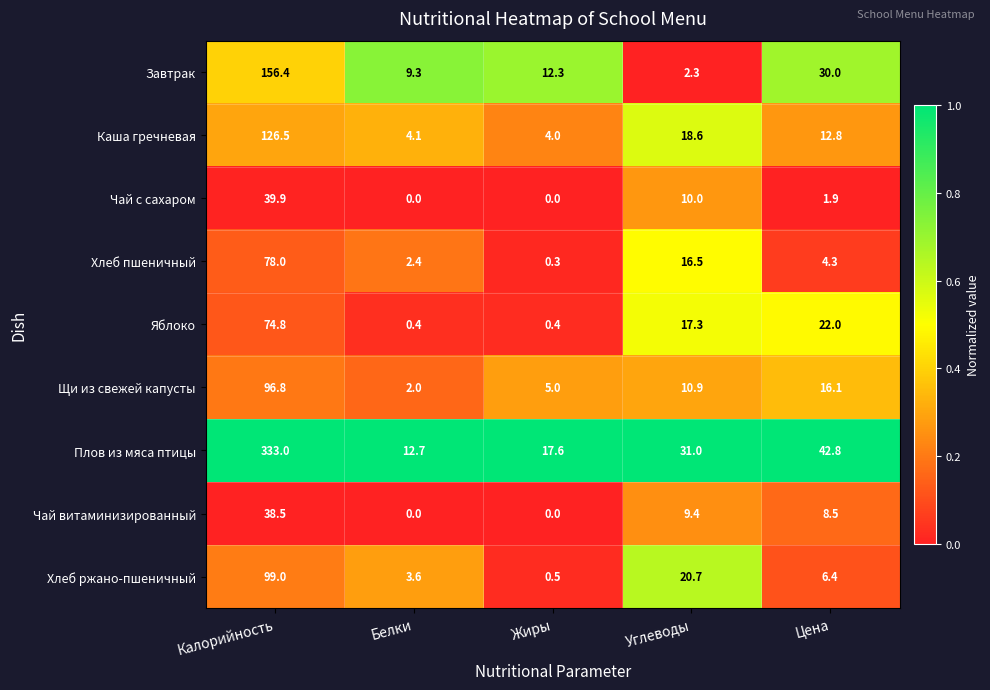

Which series has the largest total across all categories?

Плов из мяса птицы